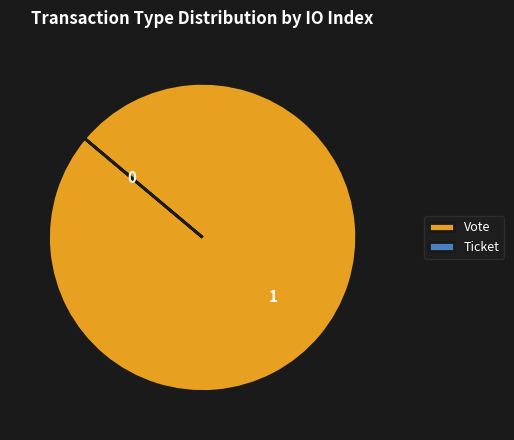

Is there a majority slice in this chart?

Yes